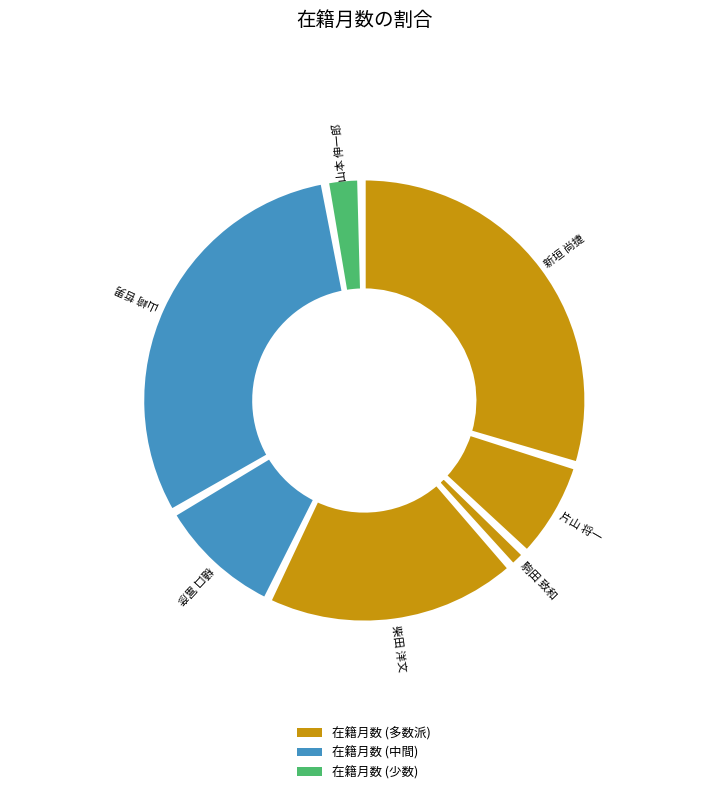

To the nearest percent, what is the difference between the 樋口 富彦 and 山本 伸一郎 slice percentages?

7%